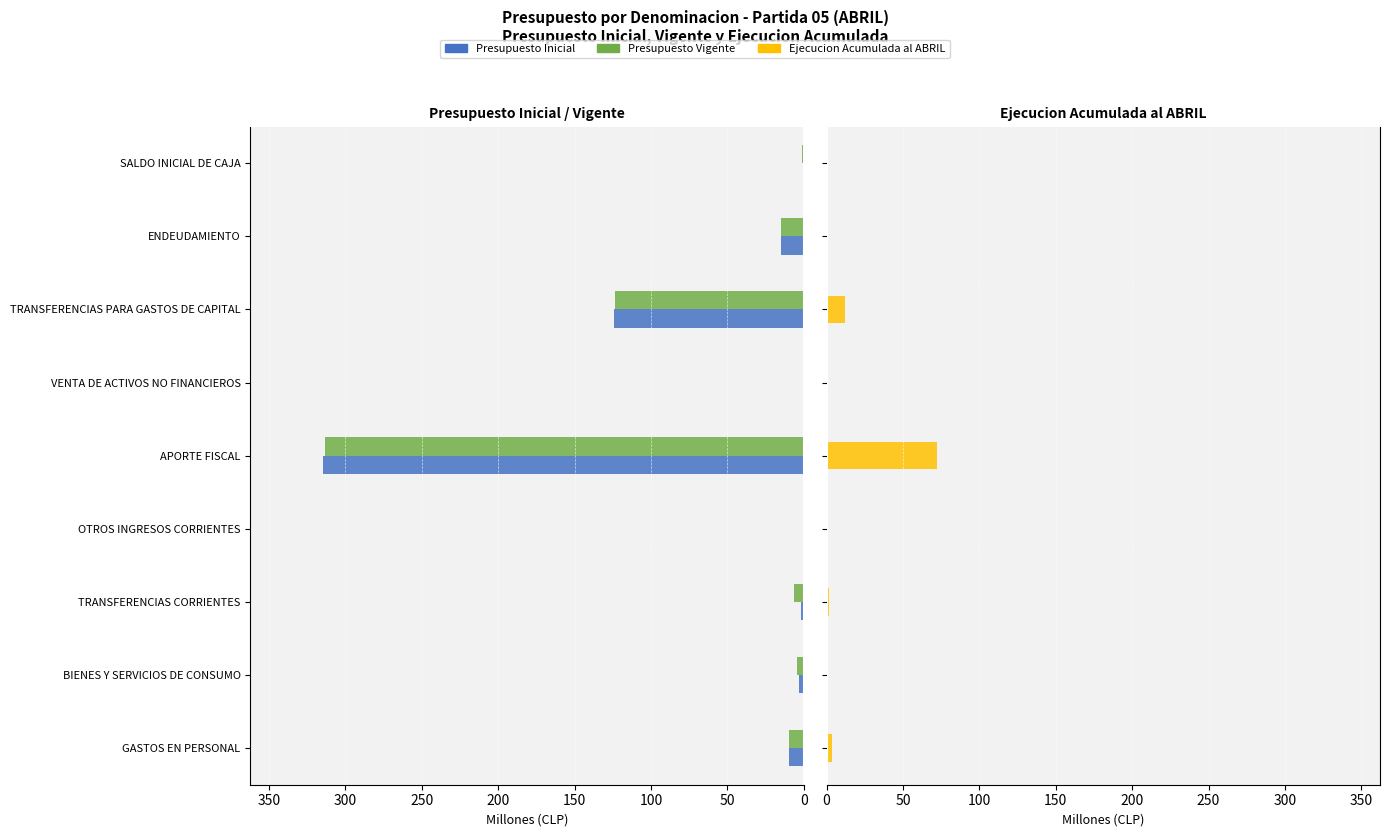

What is the value of the Presupuesto Vigente bar at the 5th from the left?

313.2